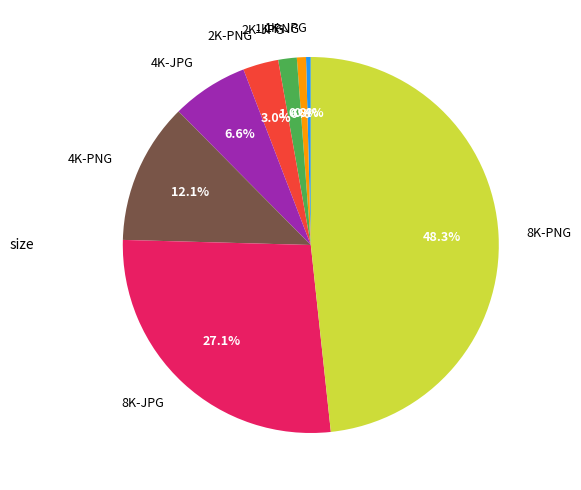

What percentage is the 4K-PNG slice, to the nearest percent?

12%